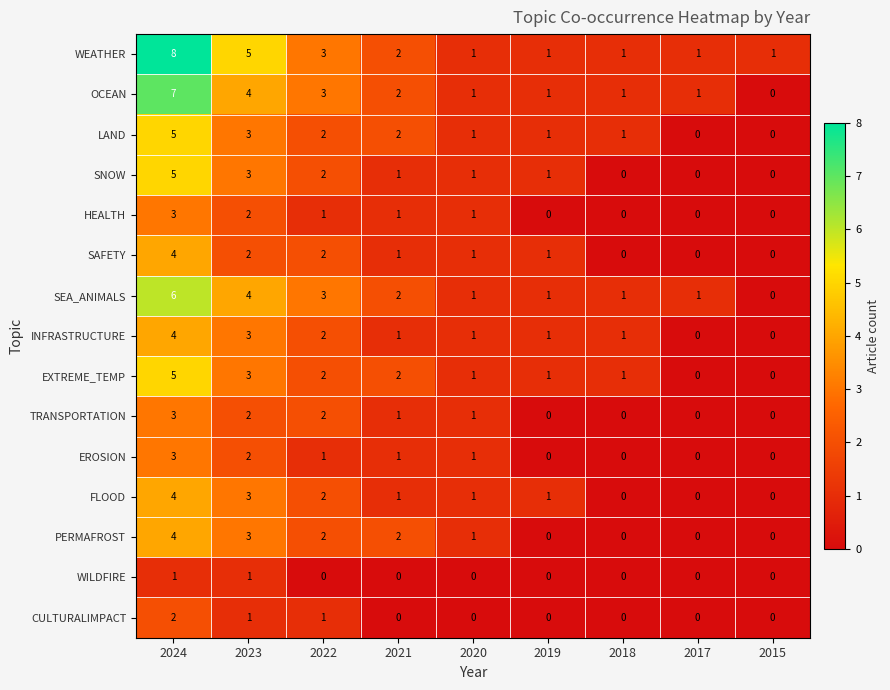

Which series has the largest total across all categories?

WEATHER